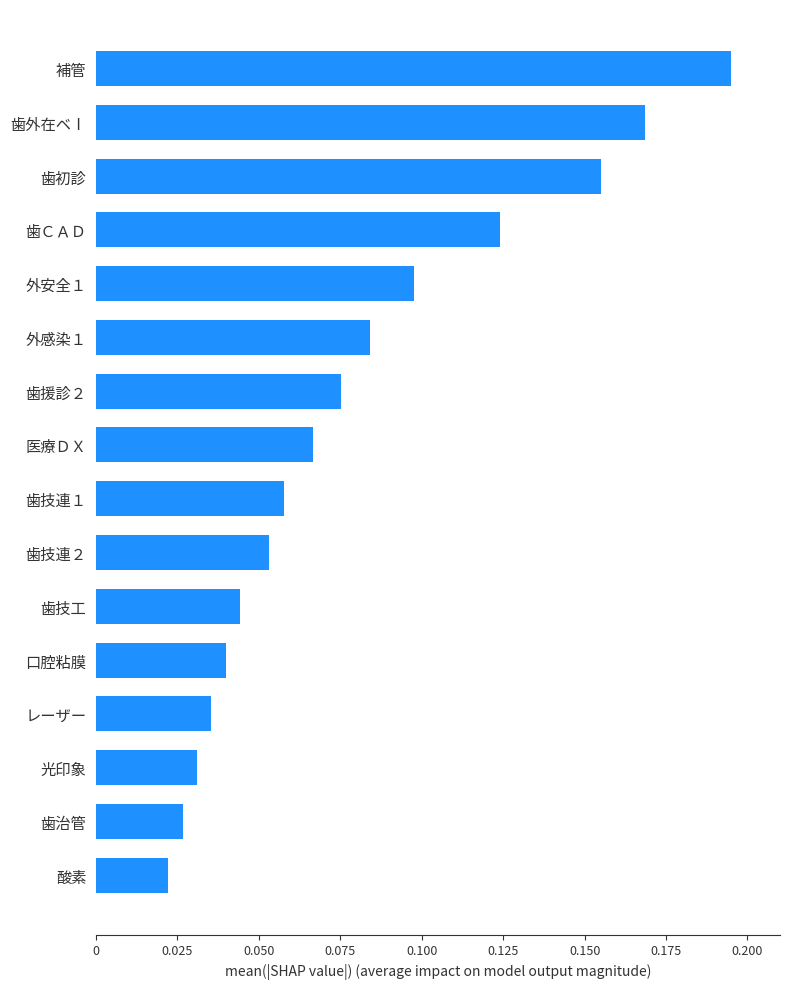

Rank the categories by value from lowest to highest.

酸素, 歯治管, 光印象, レーザー, 口腔粘膜, 歯技工, 歯技連２, 歯技連１, 医療ＤＸ, 歯援診２, 外感染１, 外安全１, 歯ＣＡＤ, 歯初診, 歯外在ベⅠ, 補管